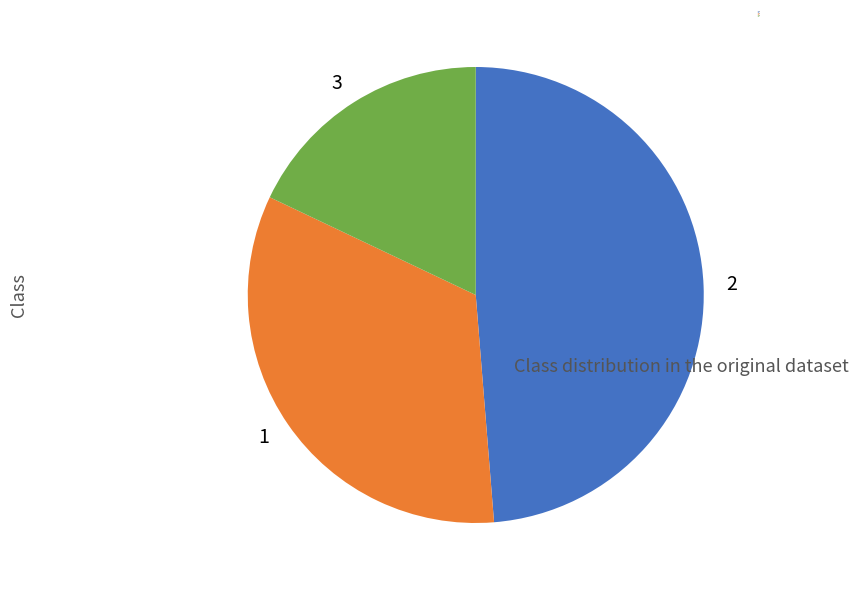

What is the ratio of the value at 1 to the value at 2?

0.7